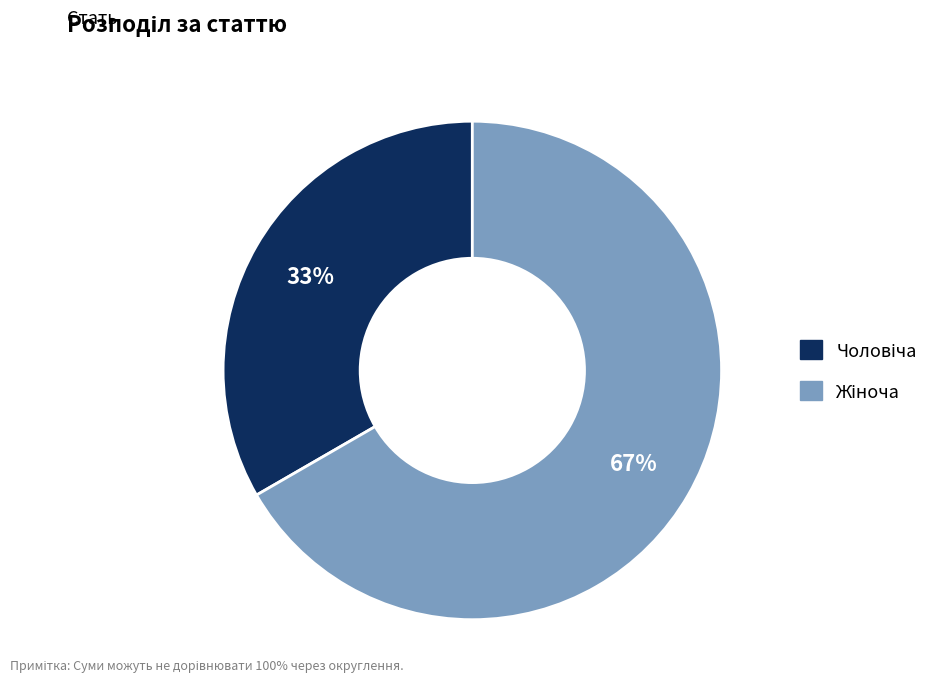

To the nearest percent, what is the average slice percentage?

50%